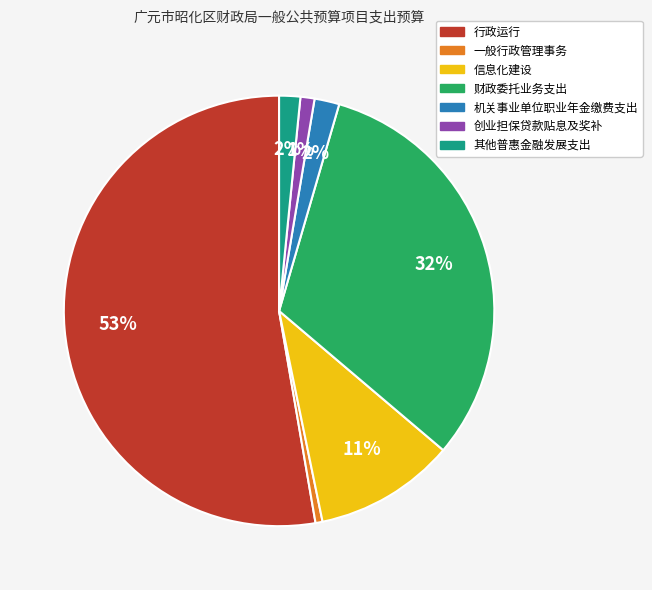

Combined, do 财政委托业务支出 and 创业担保贷款贴息及奖补 account for over 50%?

No